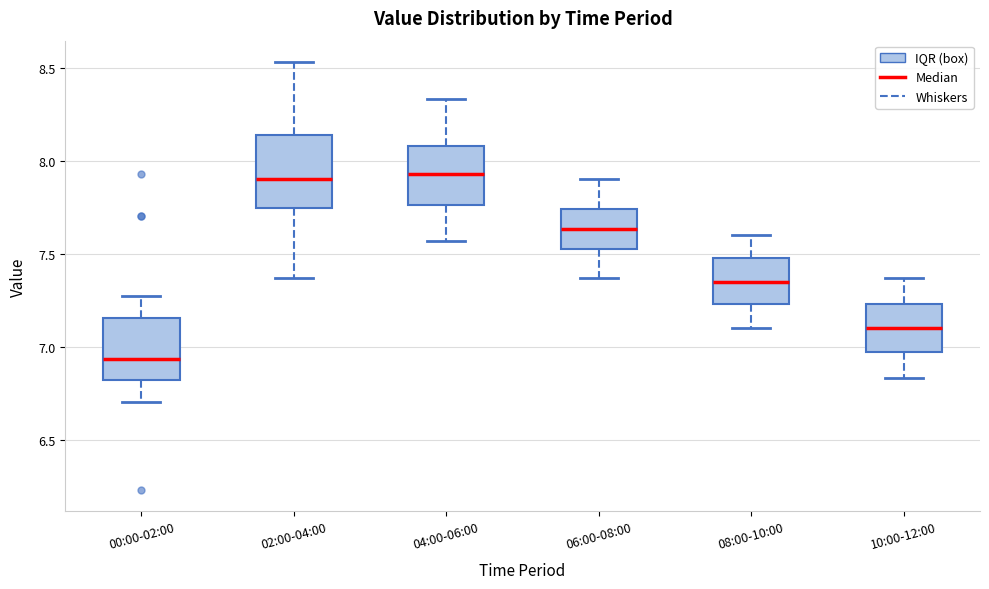

Reading left to right, read every box against the y-axis: the position of its median line, the range the box covers, and the ends of its whiskers. The values are not printed on the chart, so give them approximately, as read against the axis.

00:00-02:00: median 6.95, box 6.80 to 7.15, whiskers 6.70 to 7.25
02:00-04:00: median 7.90, box 7.75 to 8.15, whiskers 7.35 to 8.55
04:00-06:00: median 7.95, box 7.75 to 8.10, whiskers 7.55 to 8.35
06:00-08:00: median 7.65, box 7.50 to 7.75, whiskers 7.35 to 7.90
08:00-10:00: median 7.35, box 7.25 to 7.50, whiskers 7.10 to 7.60
10:00-12:00: median 7.10, box 6.95 to 7.25, whiskers 6.85 to 7.35